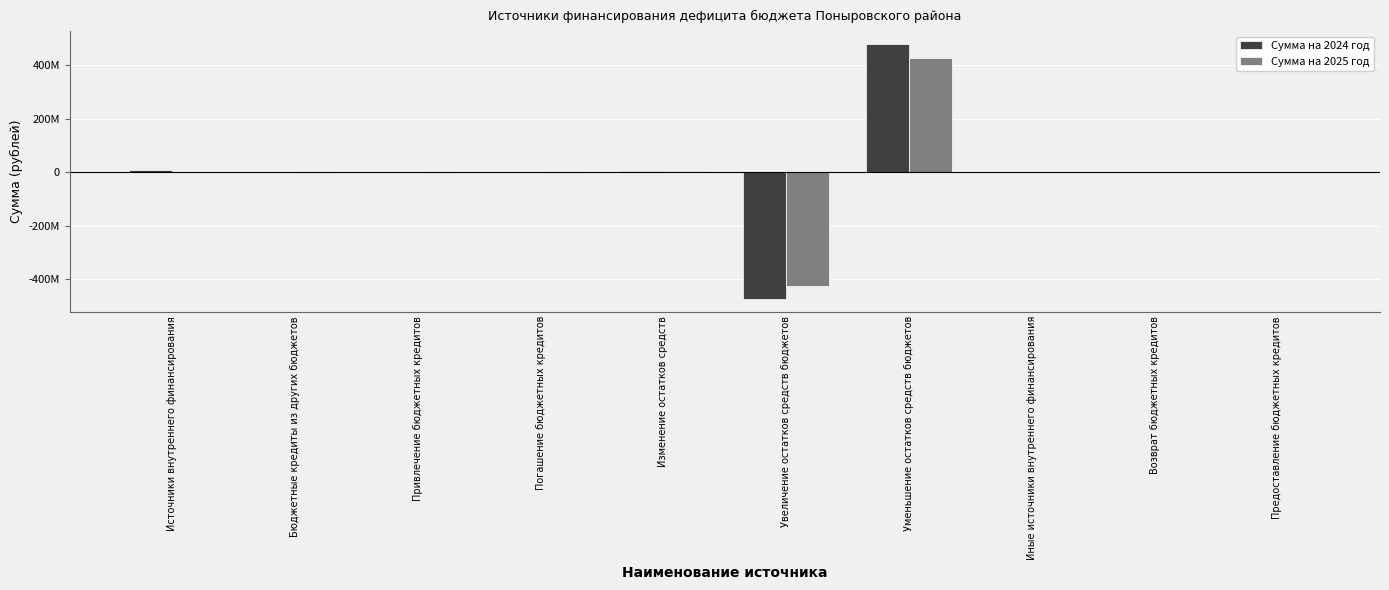

What position from the left is Источники внутреннего финансирования?

1